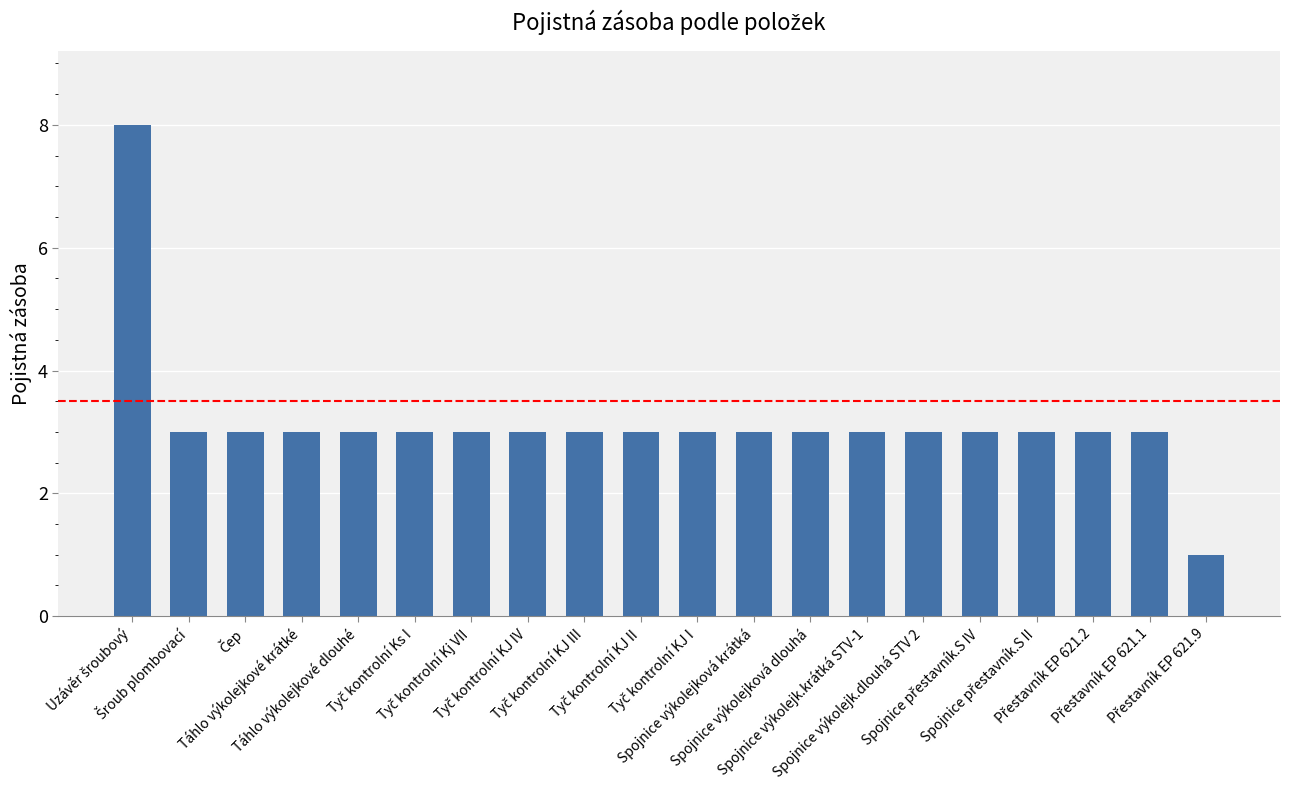

What is the difference between the maximum and minimum values?

7